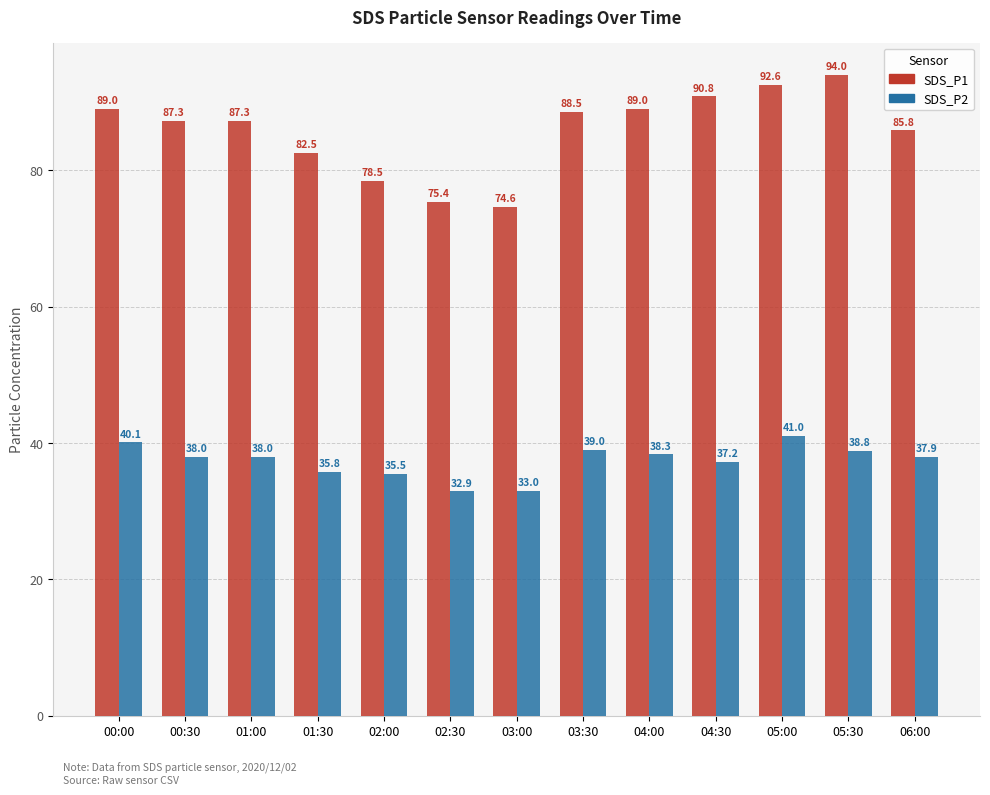

At which label does SDS_P1 reach its peak?

05:30